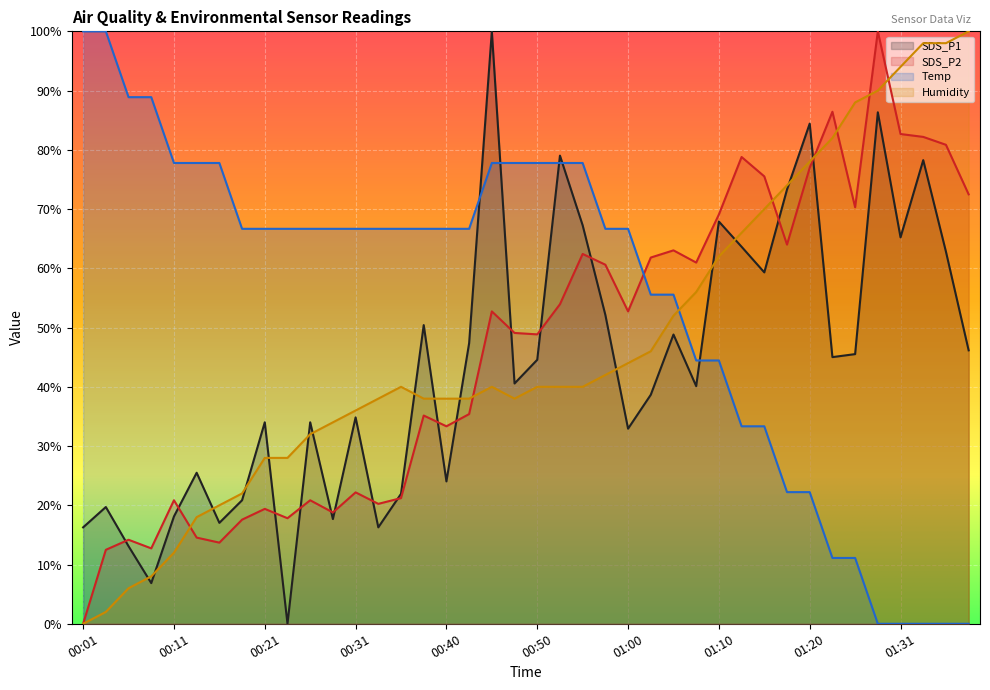

At which label is Humidity closest to 50?

01:05